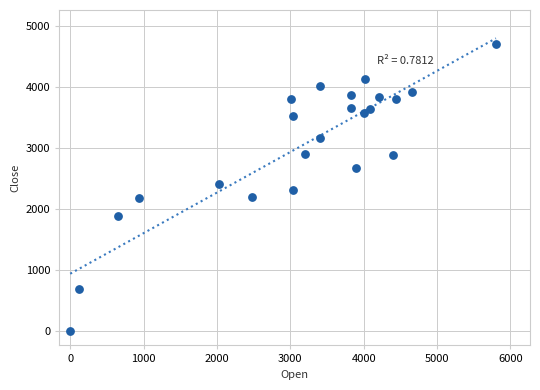

What is the range of X values (max minus min)?

5803